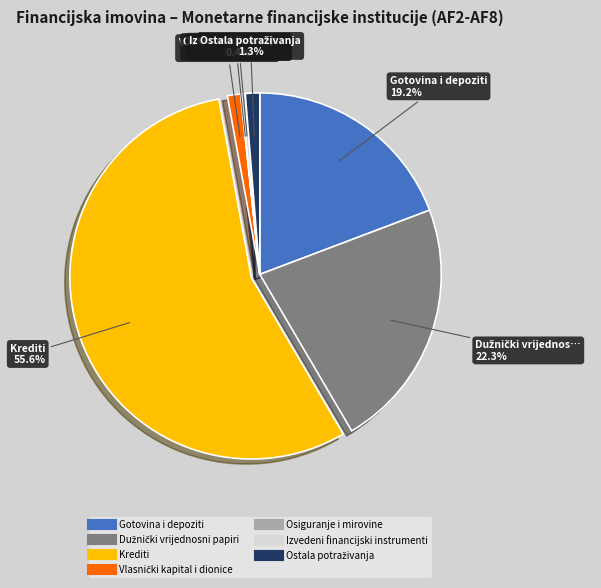

Which slice is the largest?

Krediti